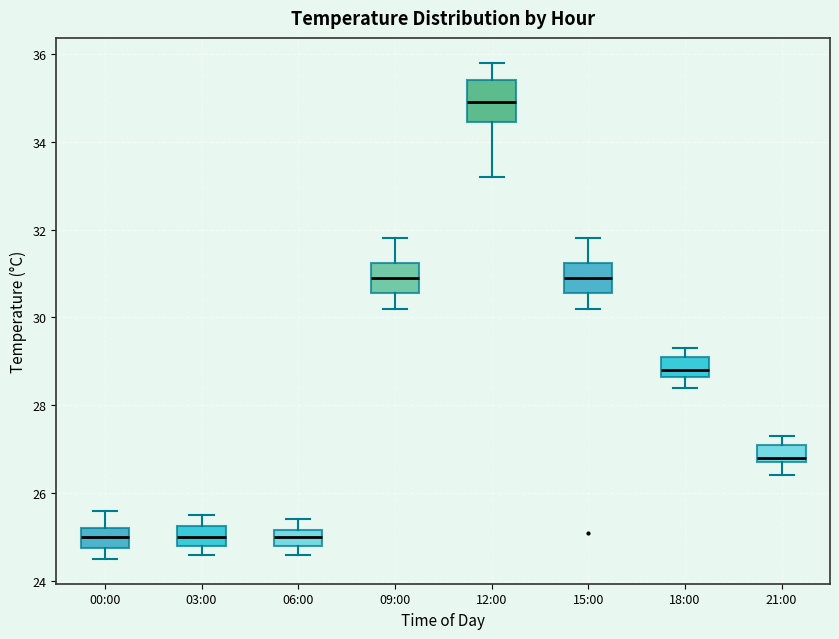

Where does the lower whisker of the box for 09:00 end on the y-axis? The values are not printed on the chart, so give them approximately, as read against the axis.

30.2